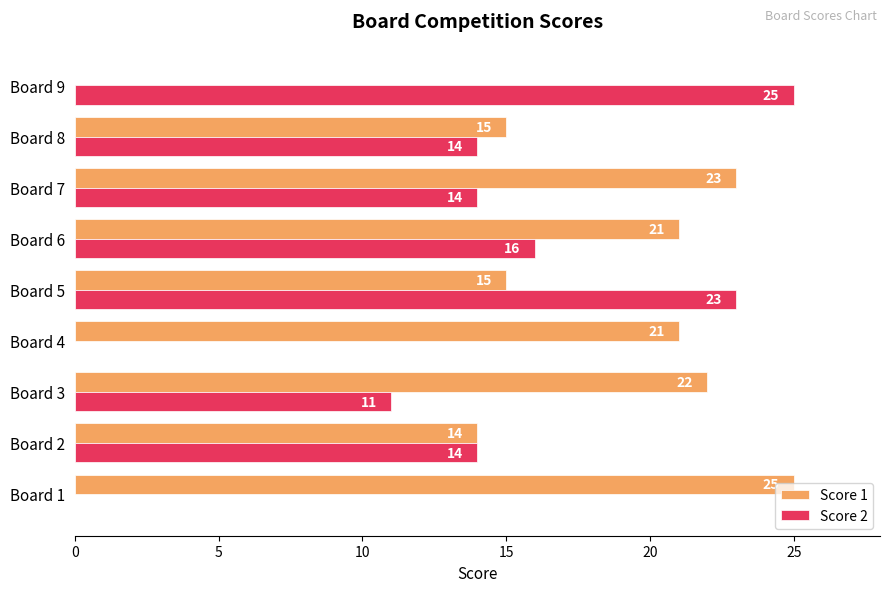

At which label is Score 1 closest to 12?

Board 2